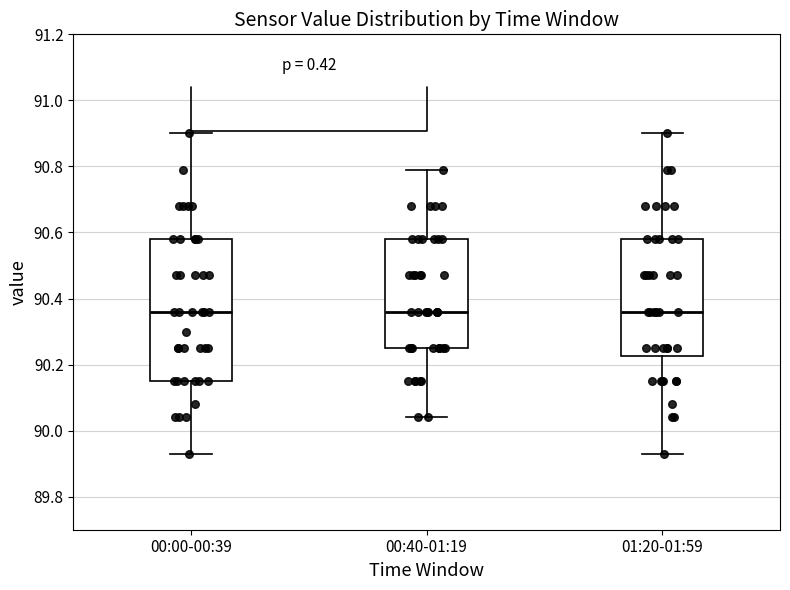

Where is the upper edge of the box for 00:40-01:19 on the y-axis? The values are not printed on the chart, so give them approximately, as read against the axis.

90.58